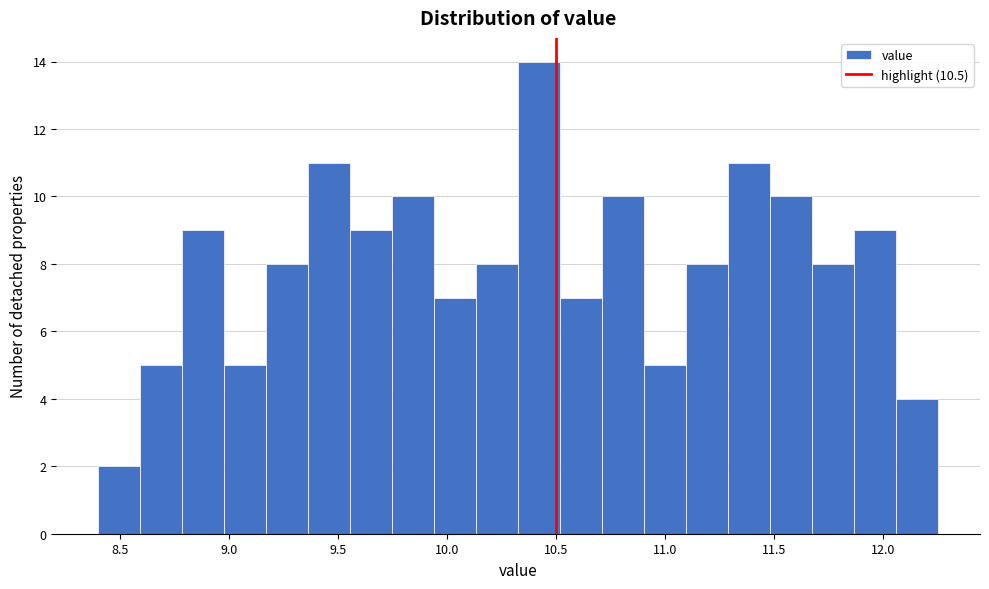

Around what value on the x-axis is the tallest bar? Give the approximate position of its centre, as read against the axis.

10.40